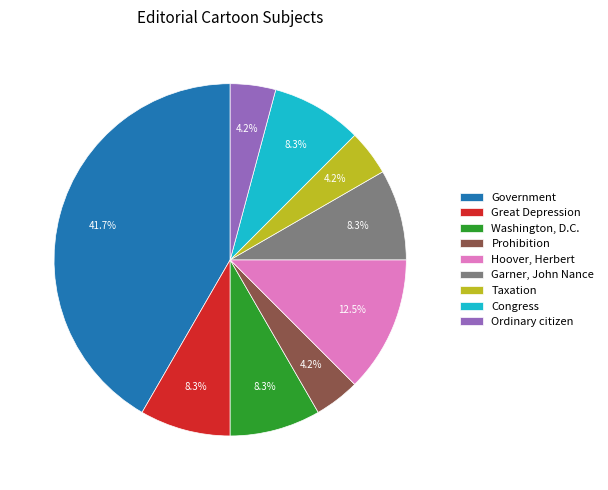

Approximately how many times larger is the value at Hoover, Herbert compared to Prohibition?

3.0